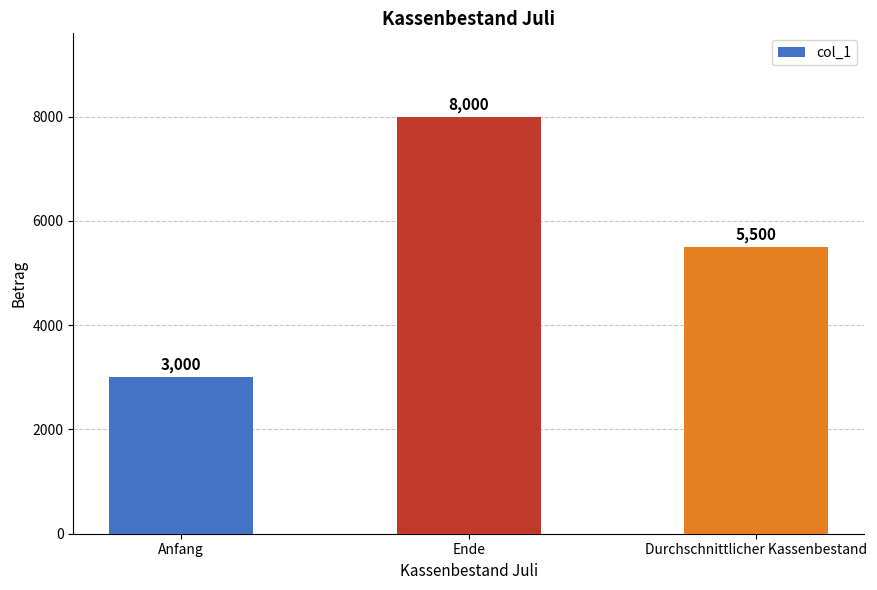

What is the label of the 2nd bar from the right?

Ende